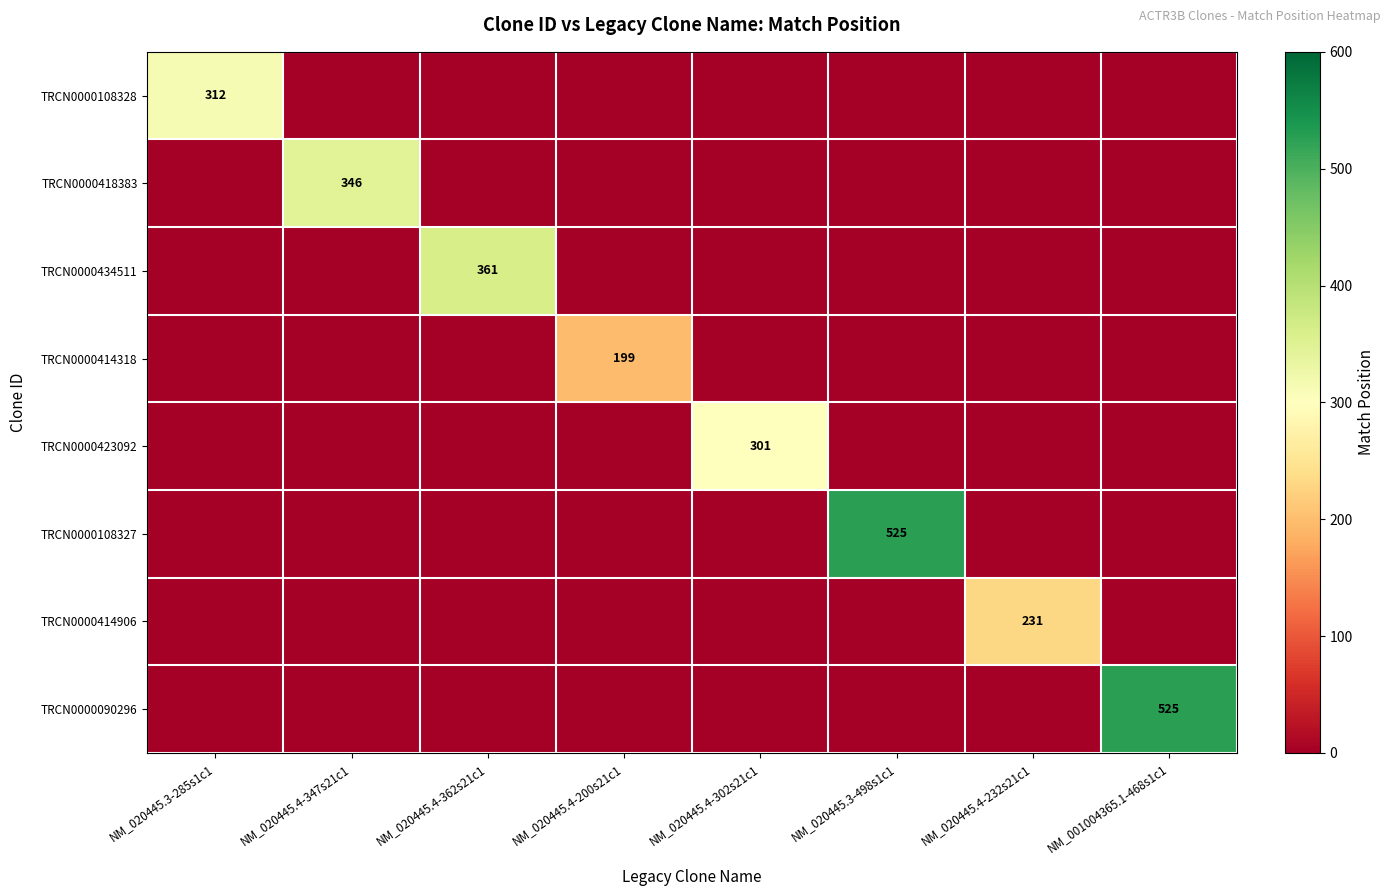

At which category is the sum across all series the highest?

NM_020445.3-498s1c1